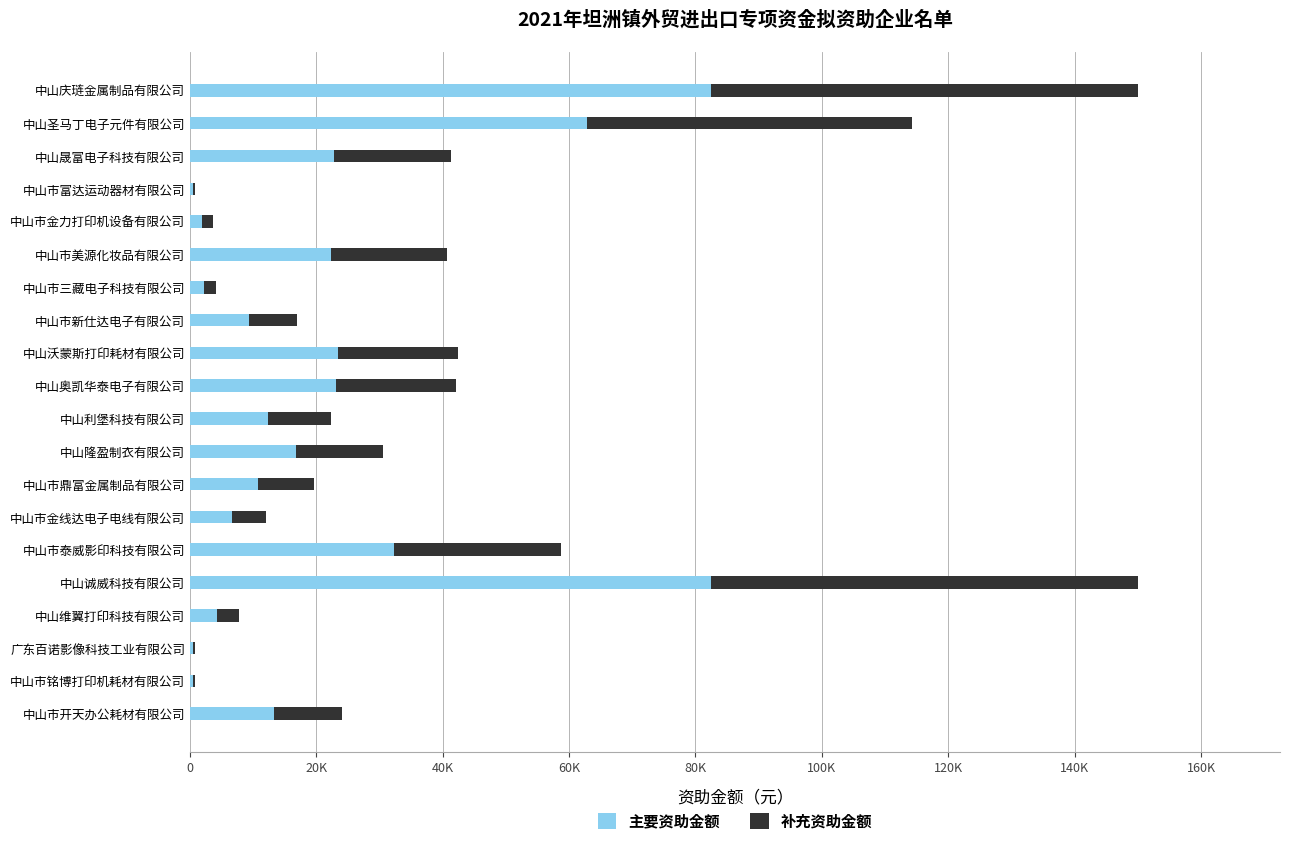

At how many categories does at least one series exceed 51101?

3